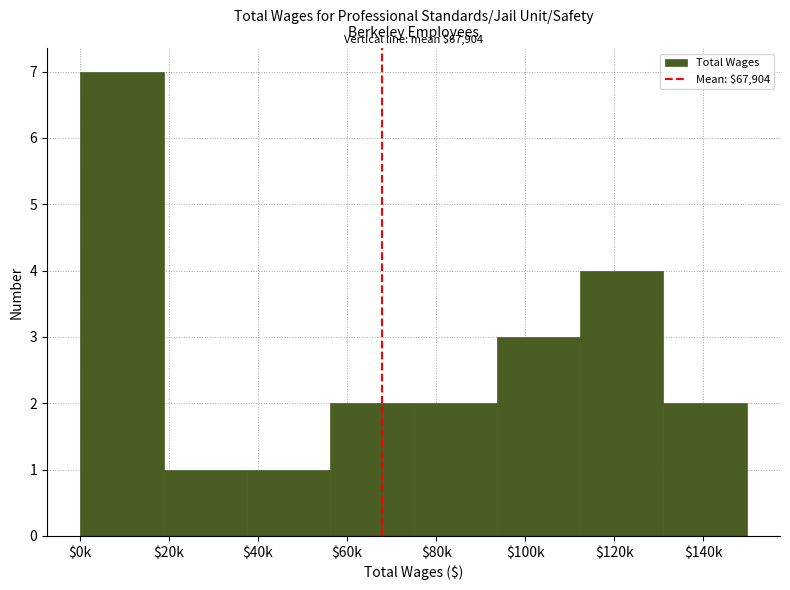

Reading left to right, list all the values displayed in this chart.

7	1	1	2	2	3	4	2